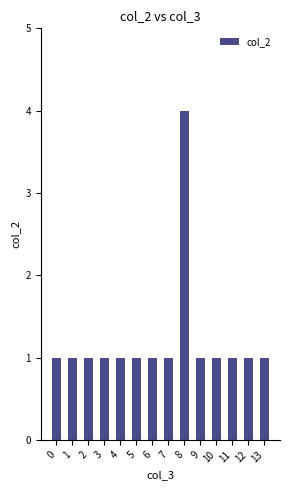

What is the difference between the maximum and minimum values?

3